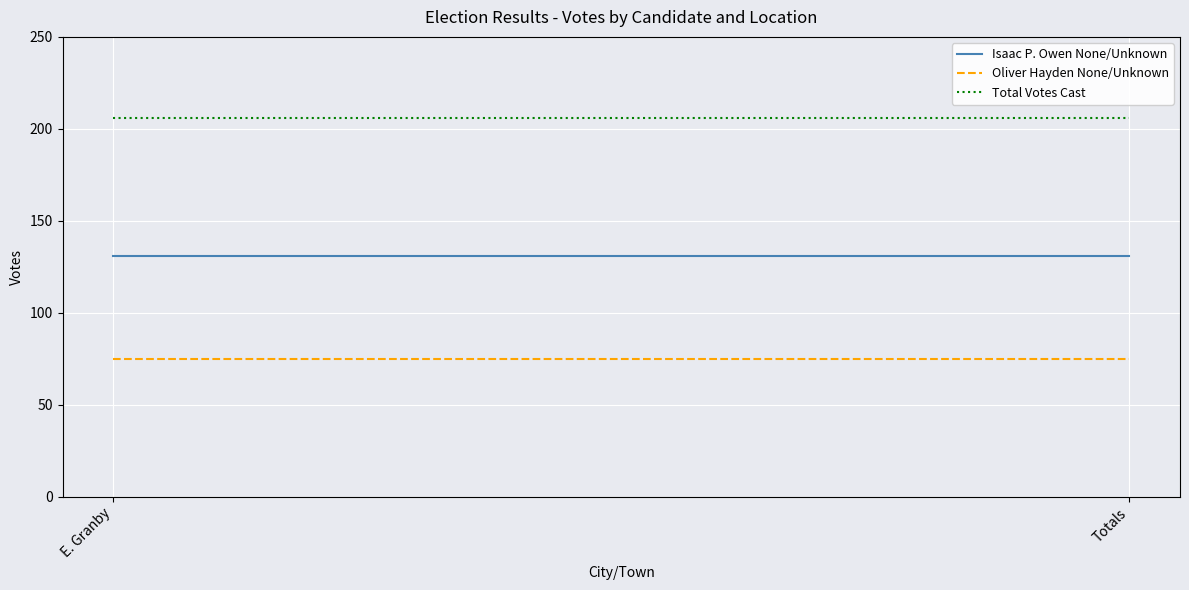

At which category is the sum across all series the highest?

E. Granby